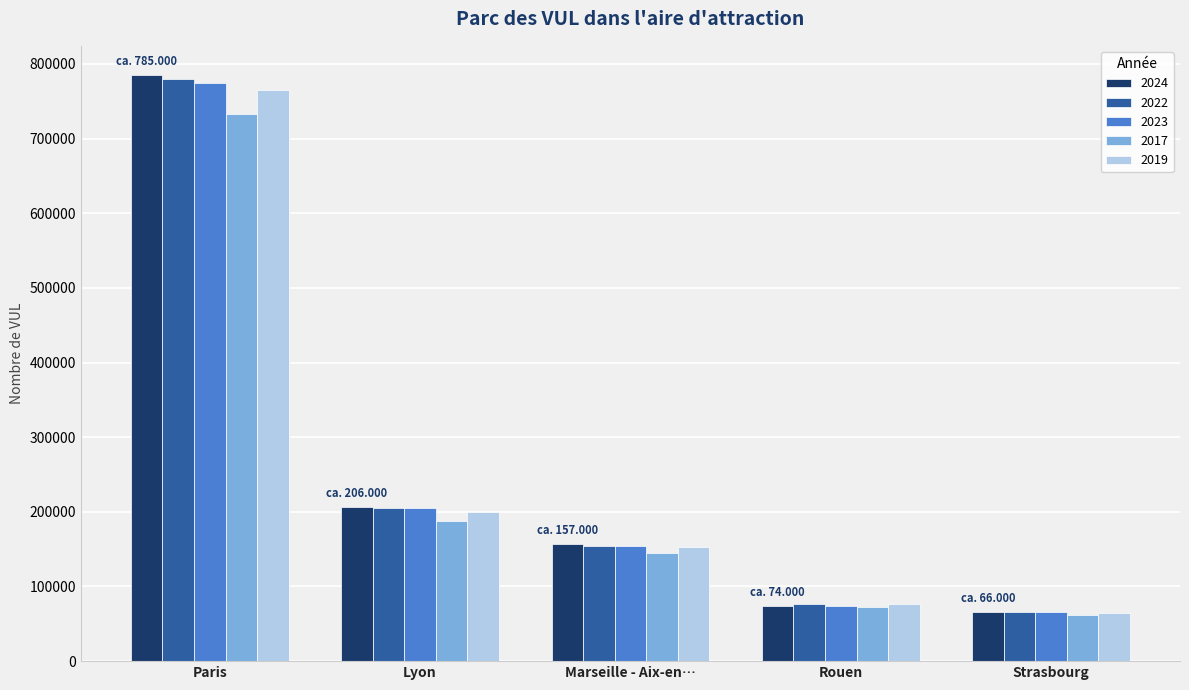

Between Paris and Strasbourg, which series saw the biggest shift?

2024